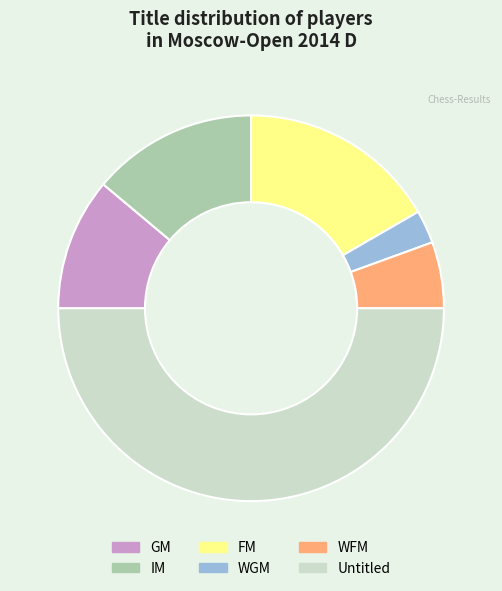

What is the ratio of the value at IM to the value at WFM?

2.5